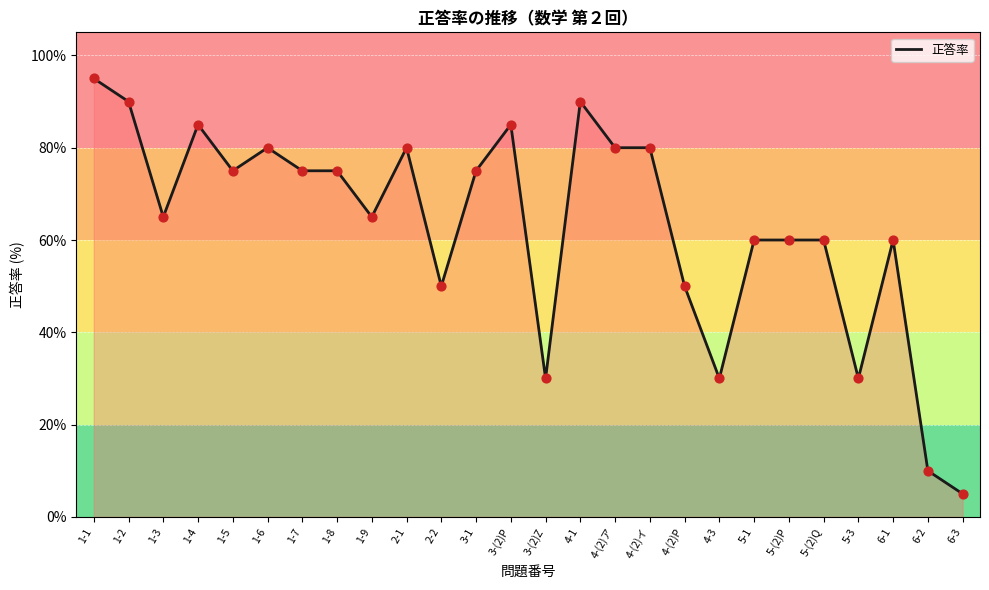

Which has a higher value, 5-3 or 6-3?

5-3